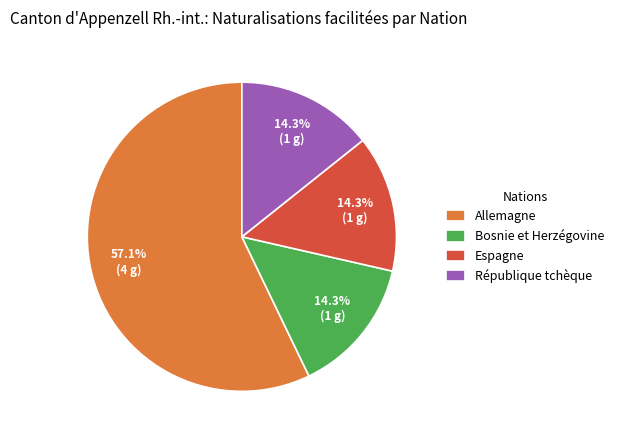

What percentage is the Espagne slice, to the nearest percent?

14%